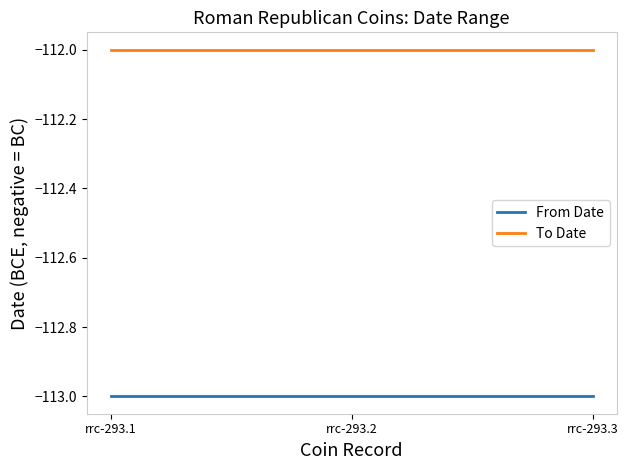

At rrc-293.3, list the series in order from largest to smallest.

To Date, From Date